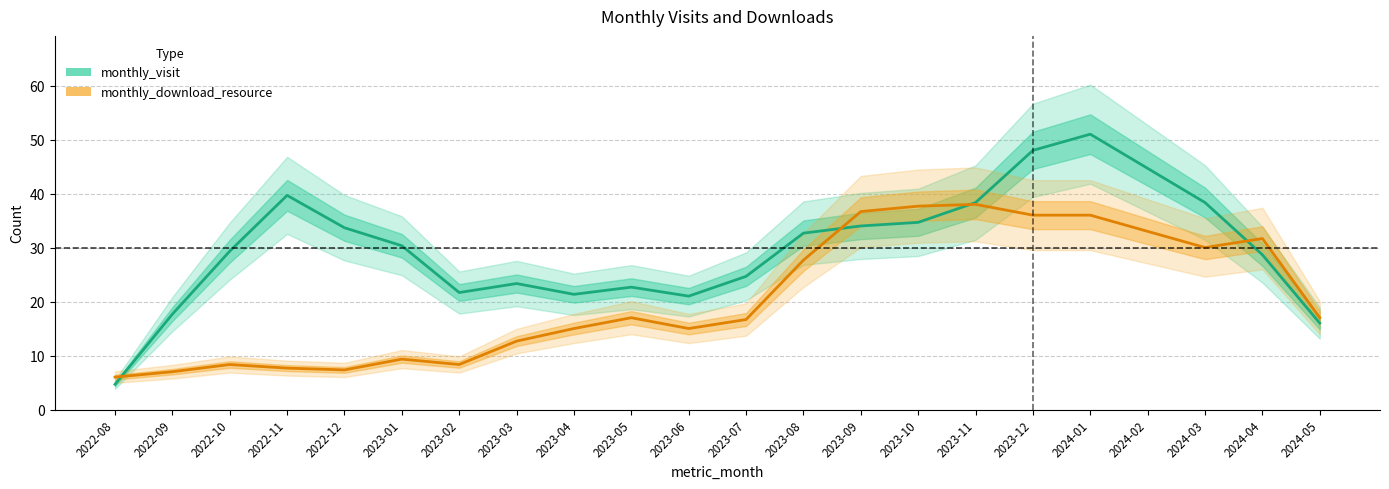

Between 2023-12 and 2024-05, which series saw the biggest shift?

monthly_visit